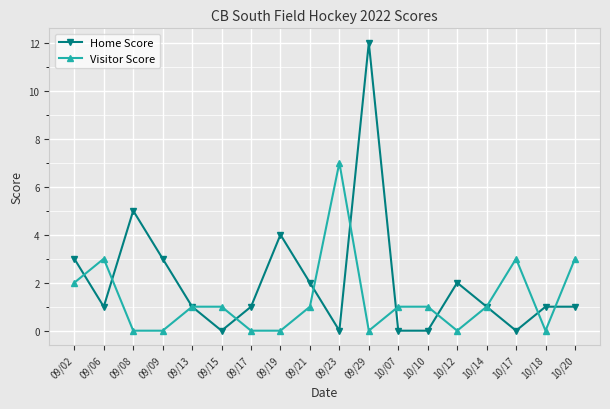

Which series ends up on top after the final intersection of Visitor Score and Home Score?

Visitor Score